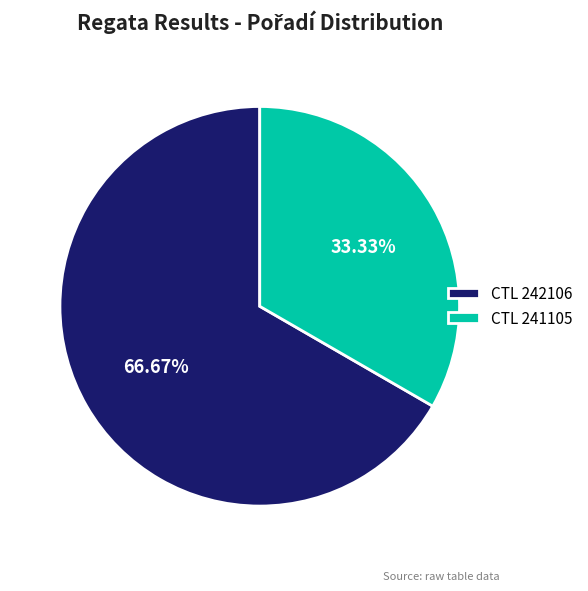

Rank the categories by value from lowest to highest.

CTL 241105, CTL 242106